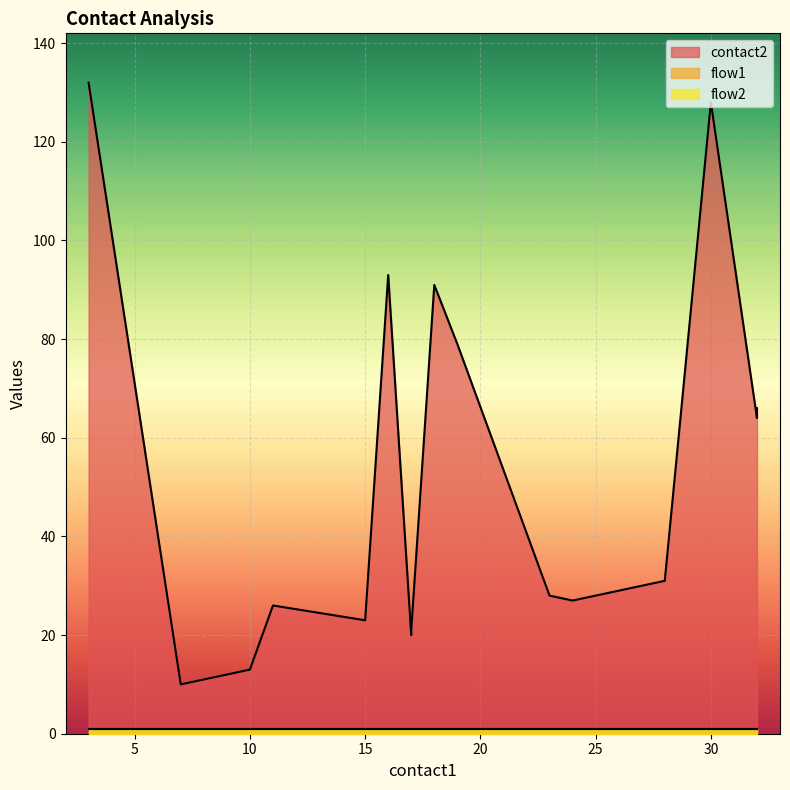

True or false: contact2 and flow2 cross at least once.

False